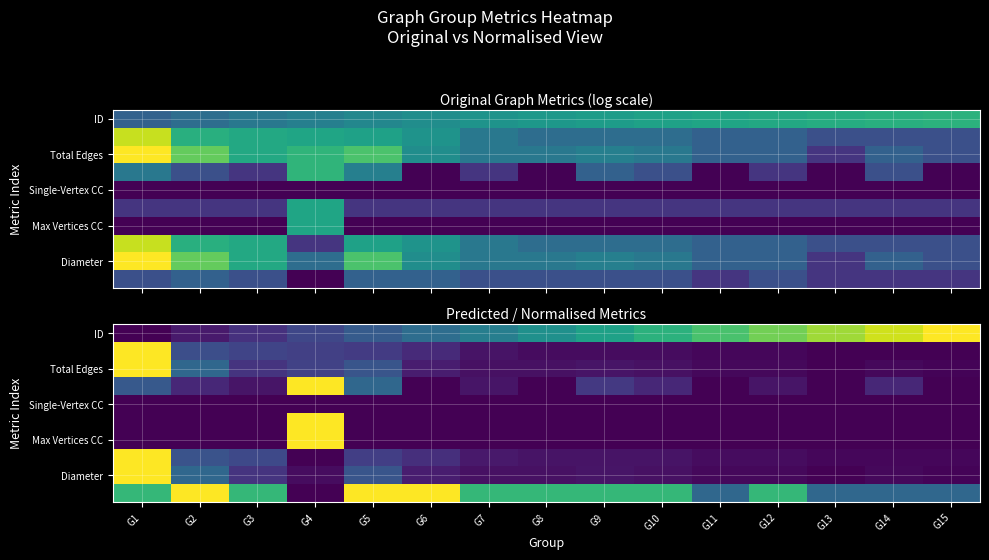

At which category is the sum across all series the highest?

G1